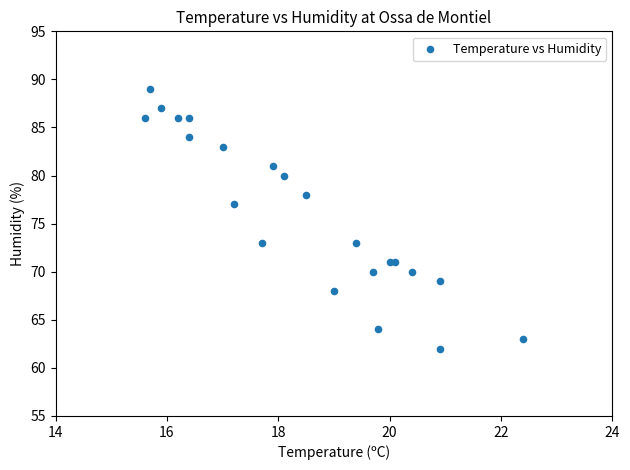

What is the range of Y values (max minus min)?

27